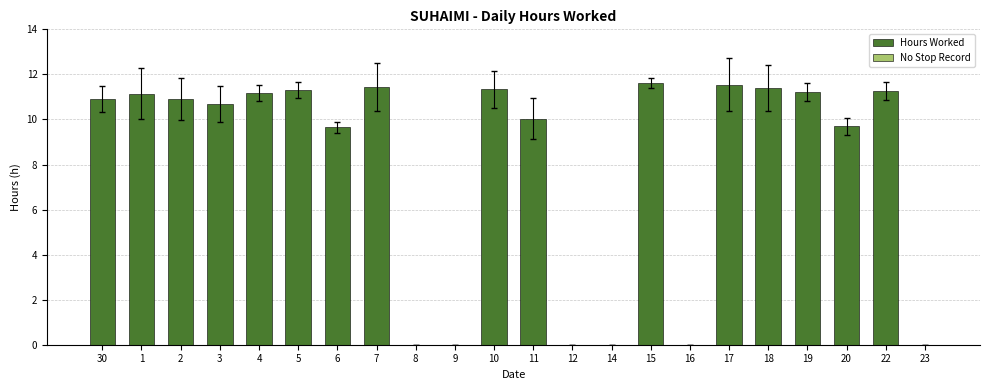

What is the sum of the values at 23 and 6?

9.7